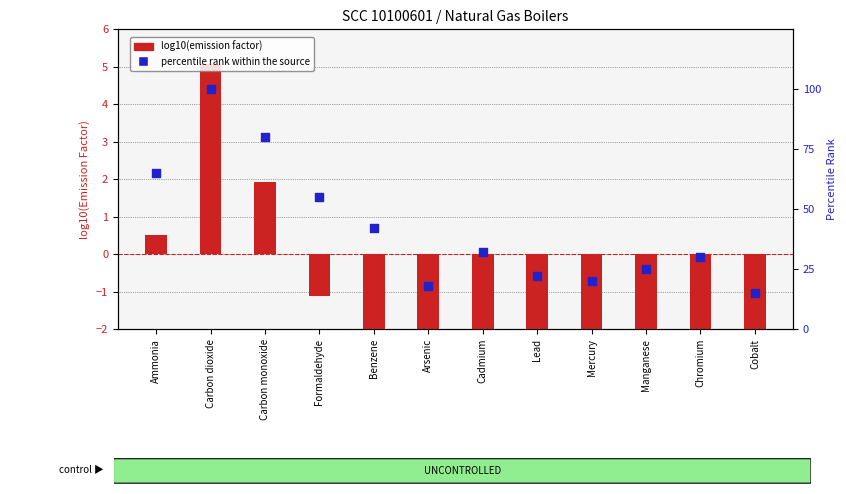

Which series contains the lowest Y value?

log10(factor)